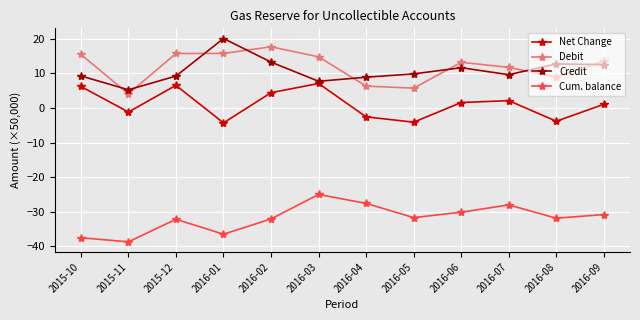

How many positive values does the Net Change series have?

7